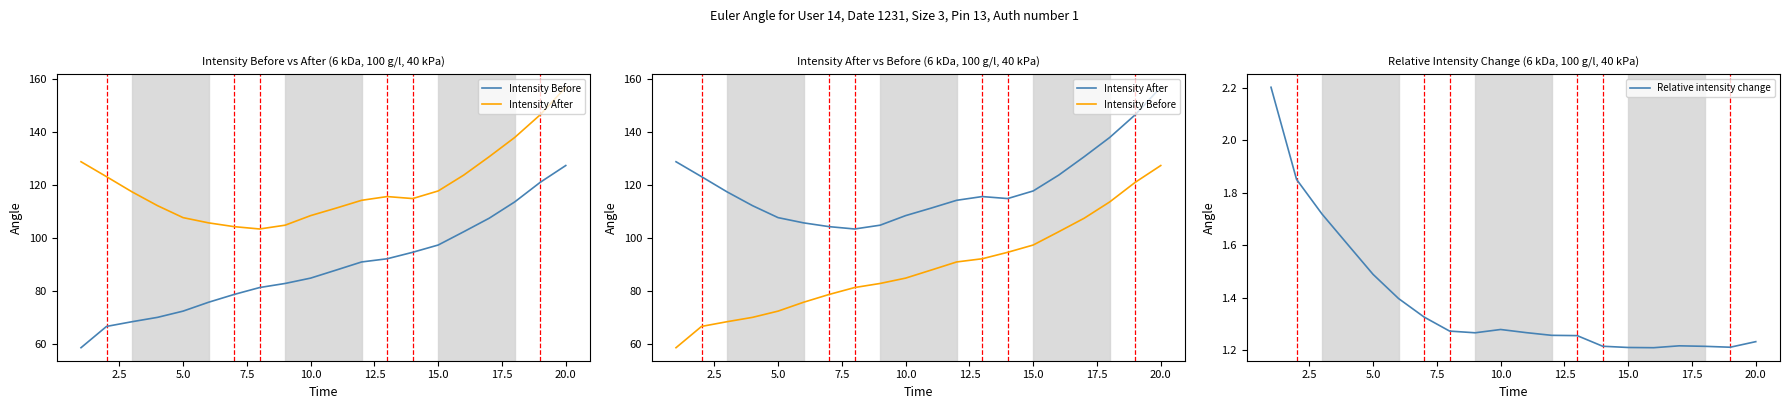

What is the maximum value for Relative intensity change?

2.2